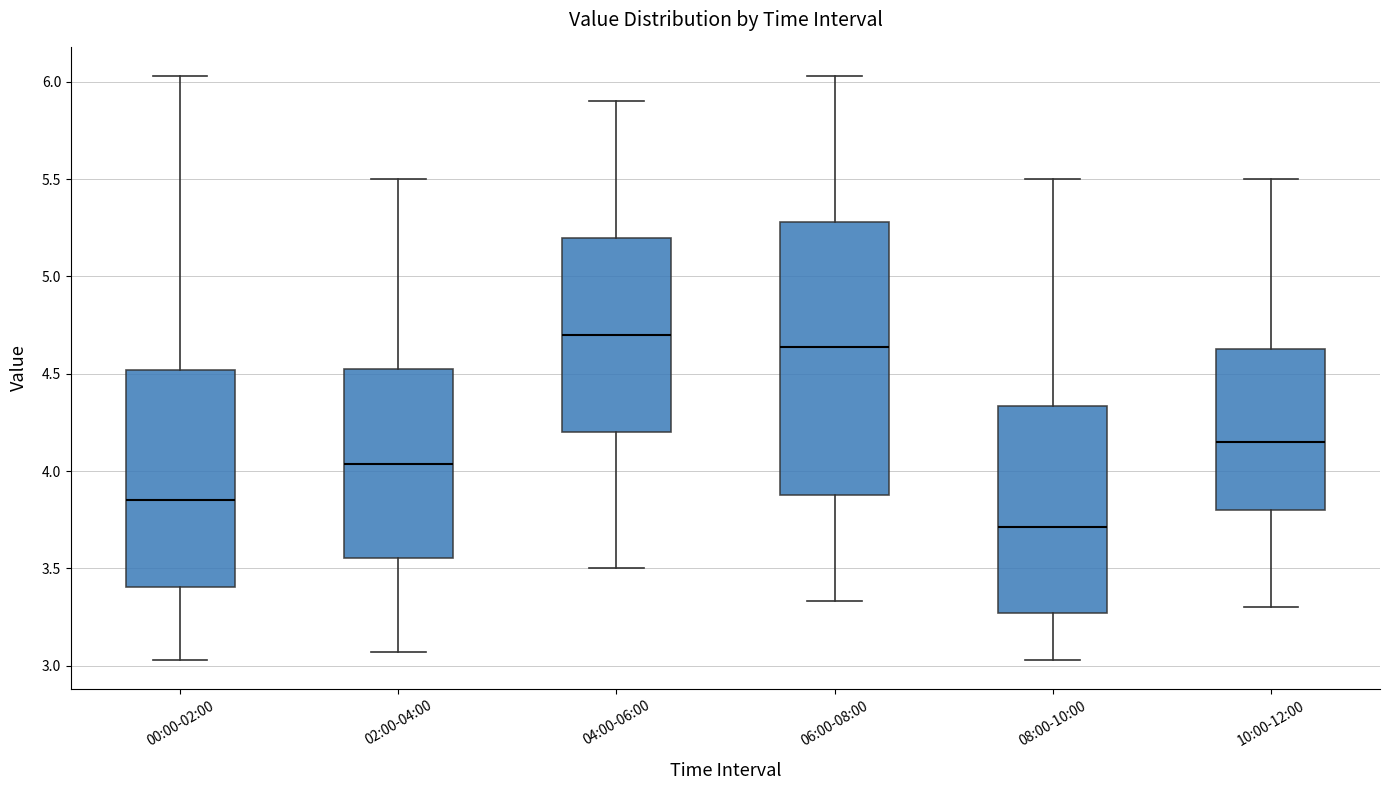

Which box has the highest median line?

04:00-06:00